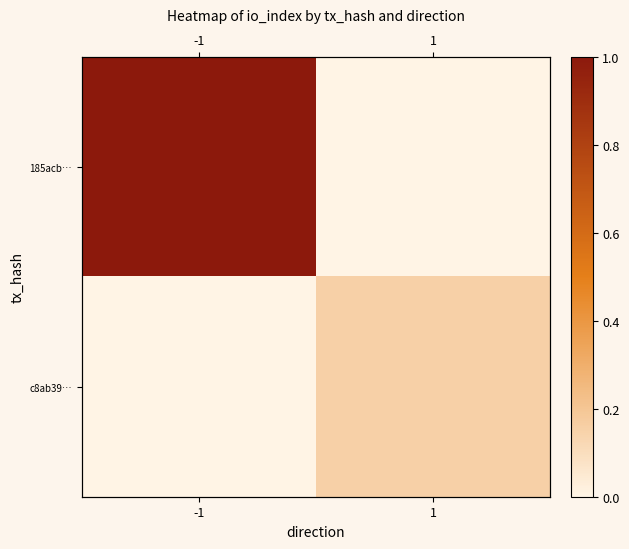

Which series changed the most between -1 and 1?

185acb…